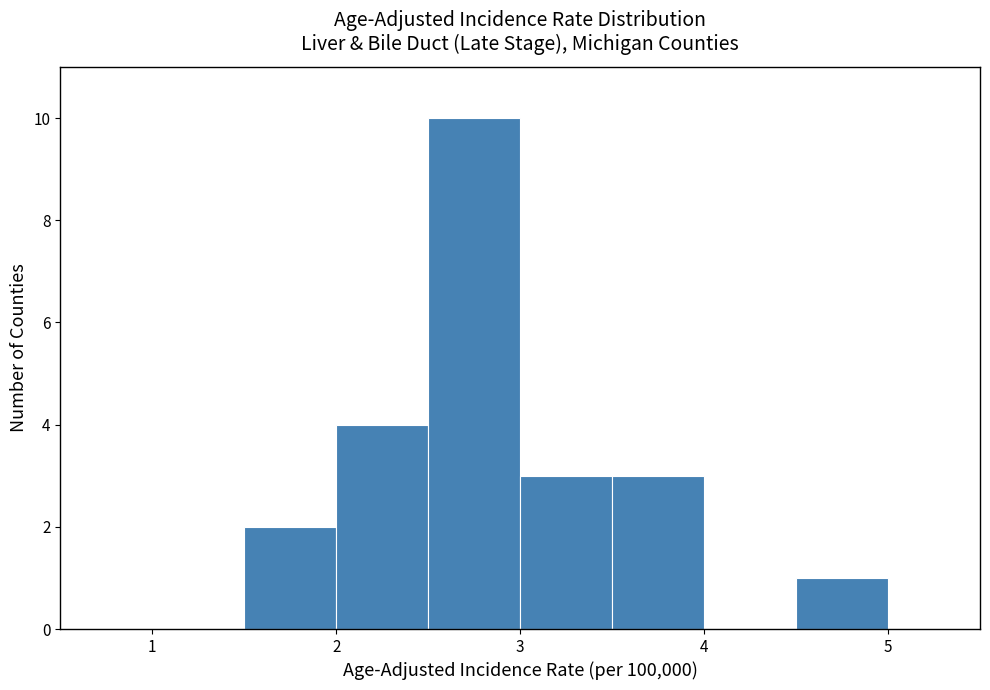

Over which range of the x-axis is the bar tallest?

2.5 to 3.0